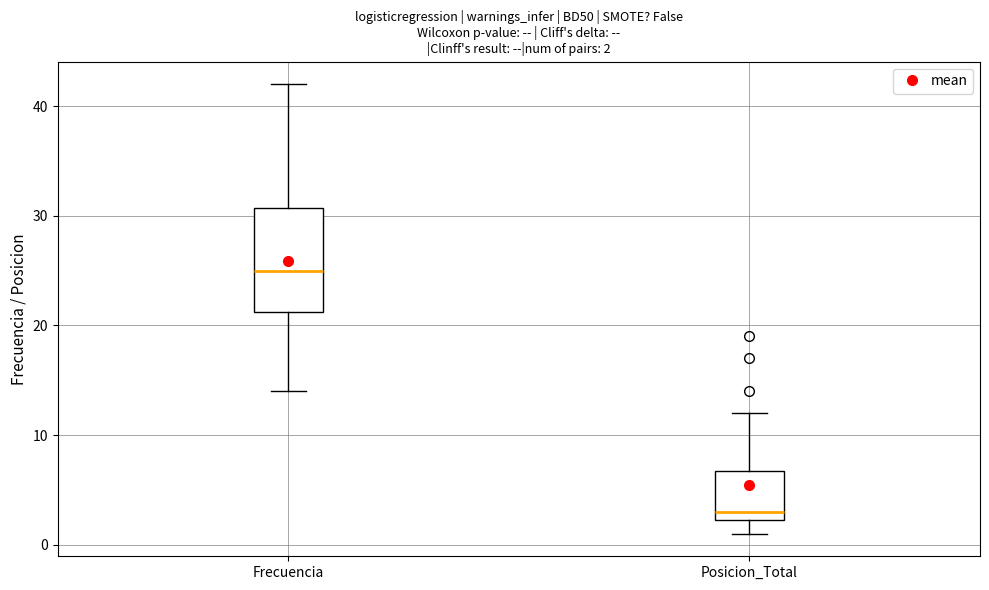

Comparing the boxes themselves (not the whiskers), which one is the tallest?

Frecuencia